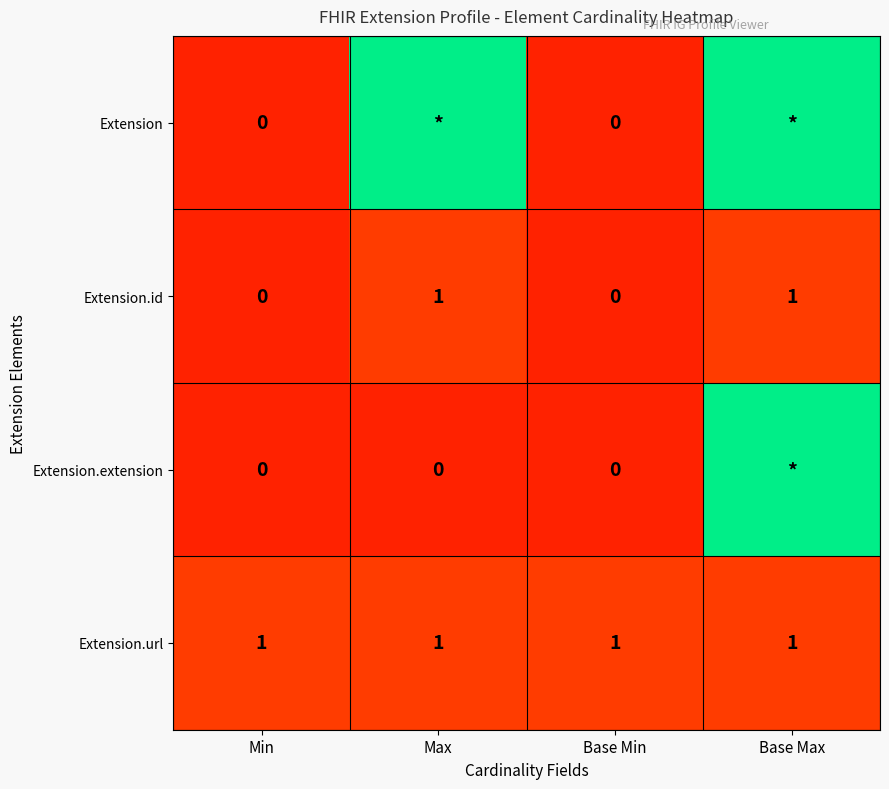

Is the value of Extension.url at Max greater than the value of Extension.id at Min?

Yes